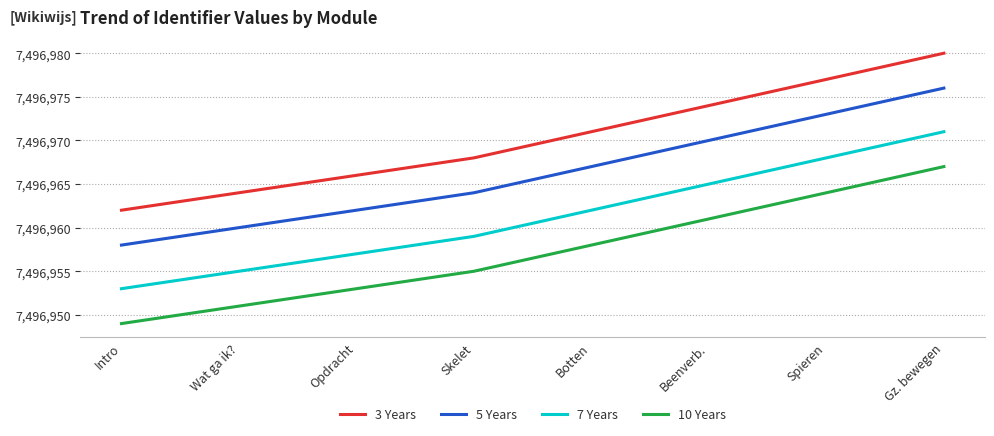

What is the total value across all series at Wat ga ik??

29987830